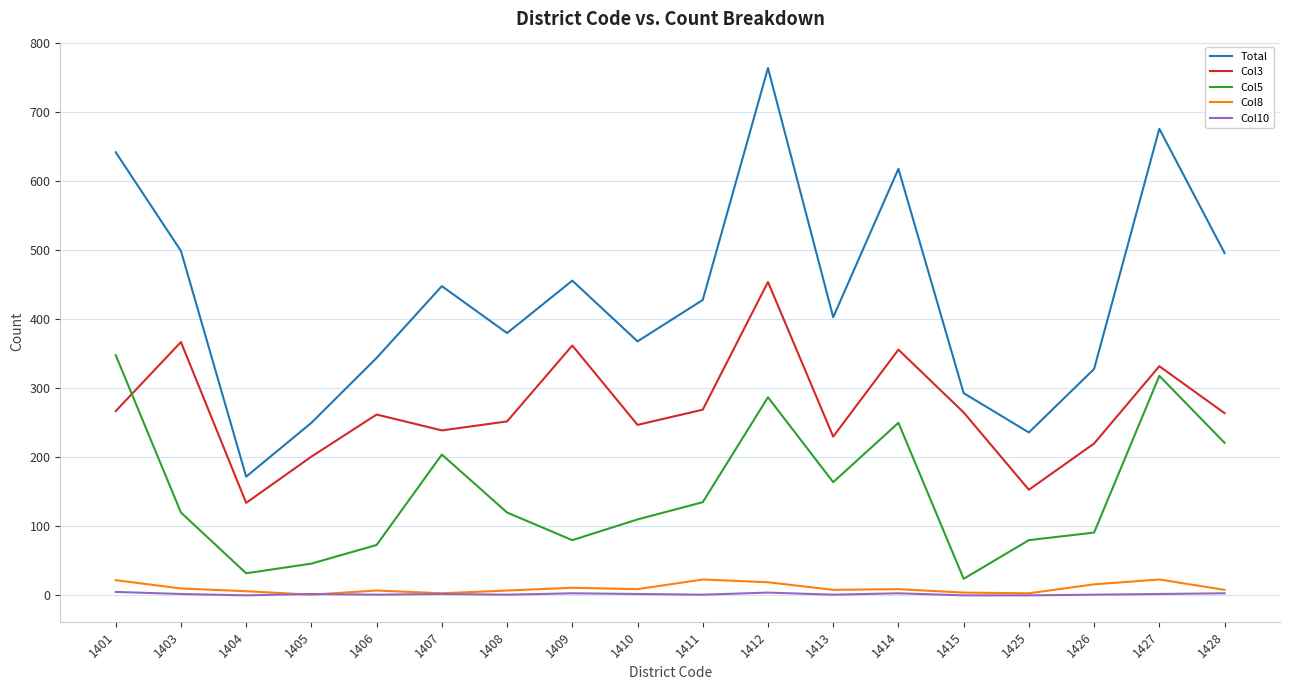

True or false: Col5 and Col10 cross at least once.

False